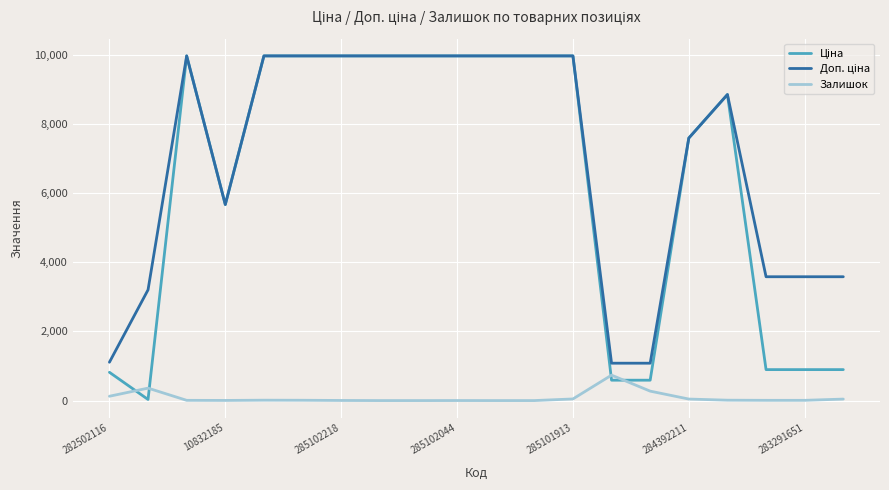

What is the greatest value displayed?

9975.0